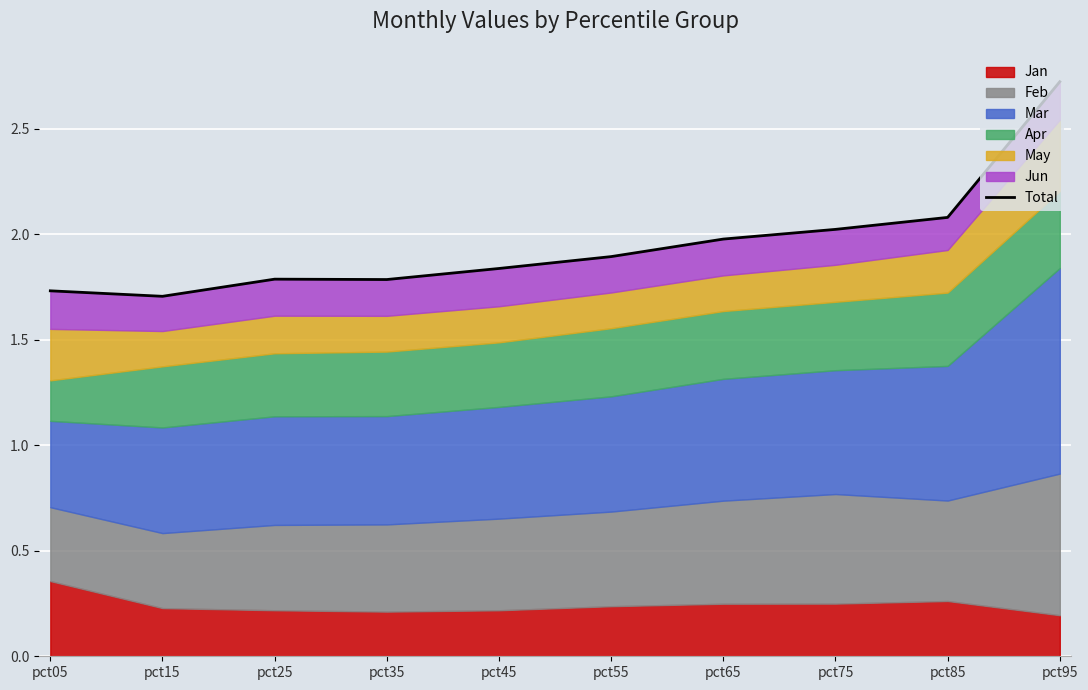

Reading right to left, extract all data points from this chart.

2.7	2.1	2.0	2.0	1.9	1.8	1.8	1.8	1.7	1.7